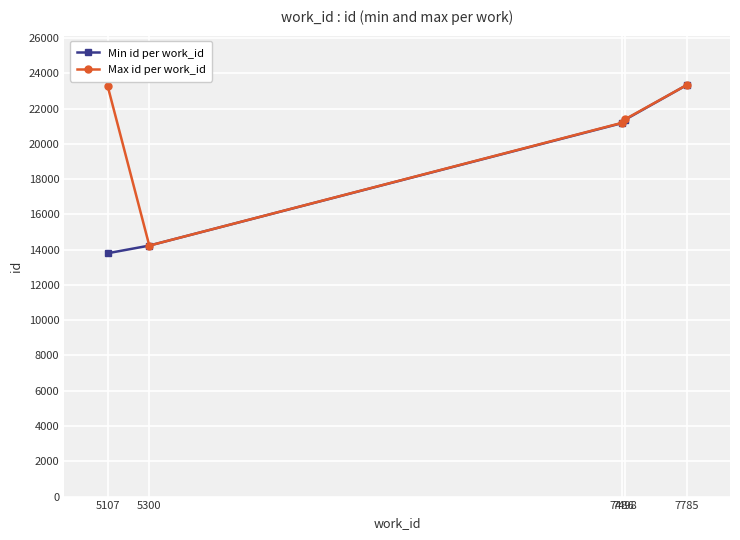

Is it true that Min id per work_id equals 14229 at 5300?

True